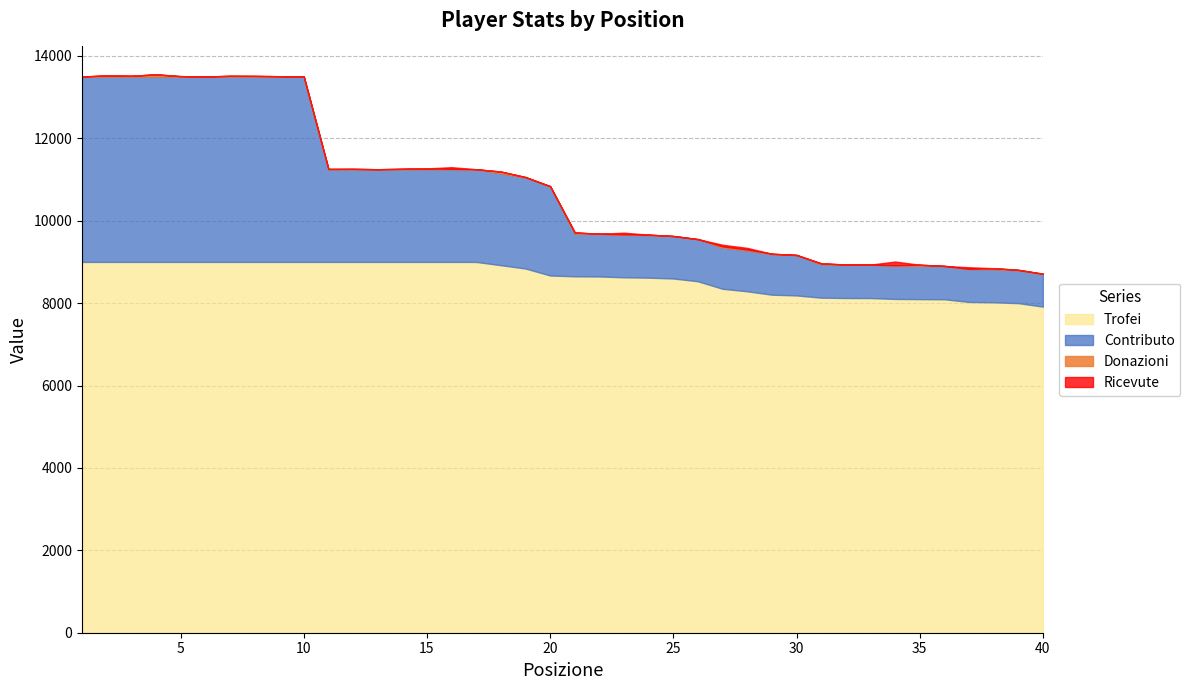

Is the value of Ricevute at 12 greater than the value of Donazioni at 7?

No